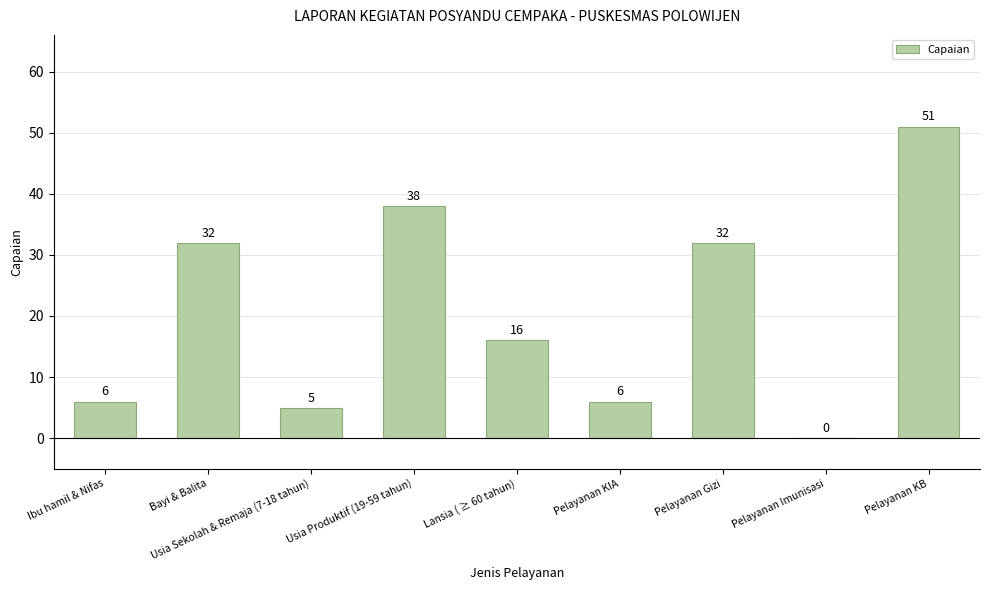

What is the sum of the values at Pelayanan KB and Pelayanan Imunisasi?

51